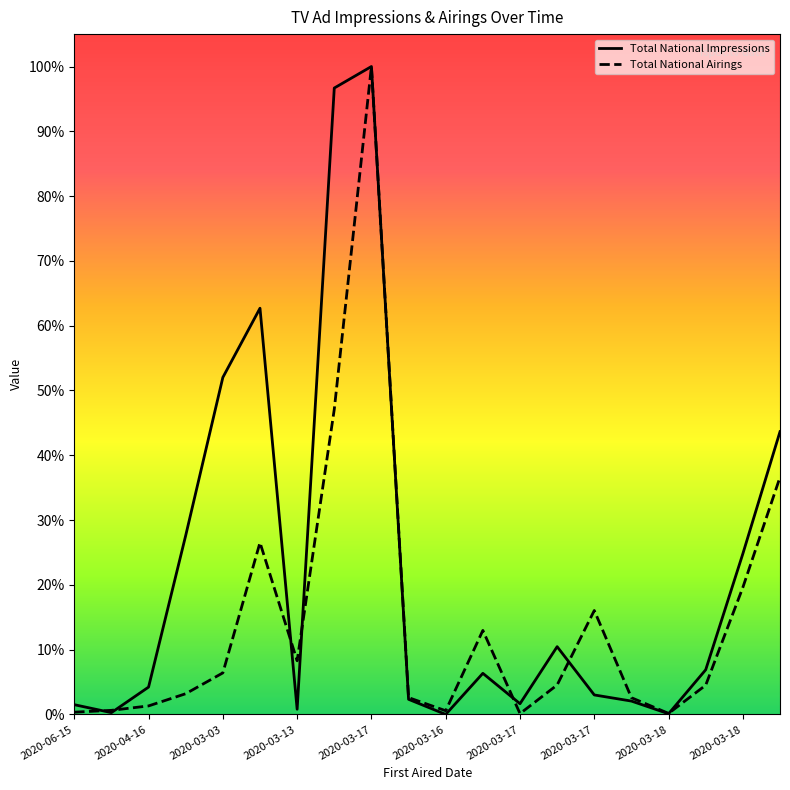

What is the greatest value displayed?

1.0